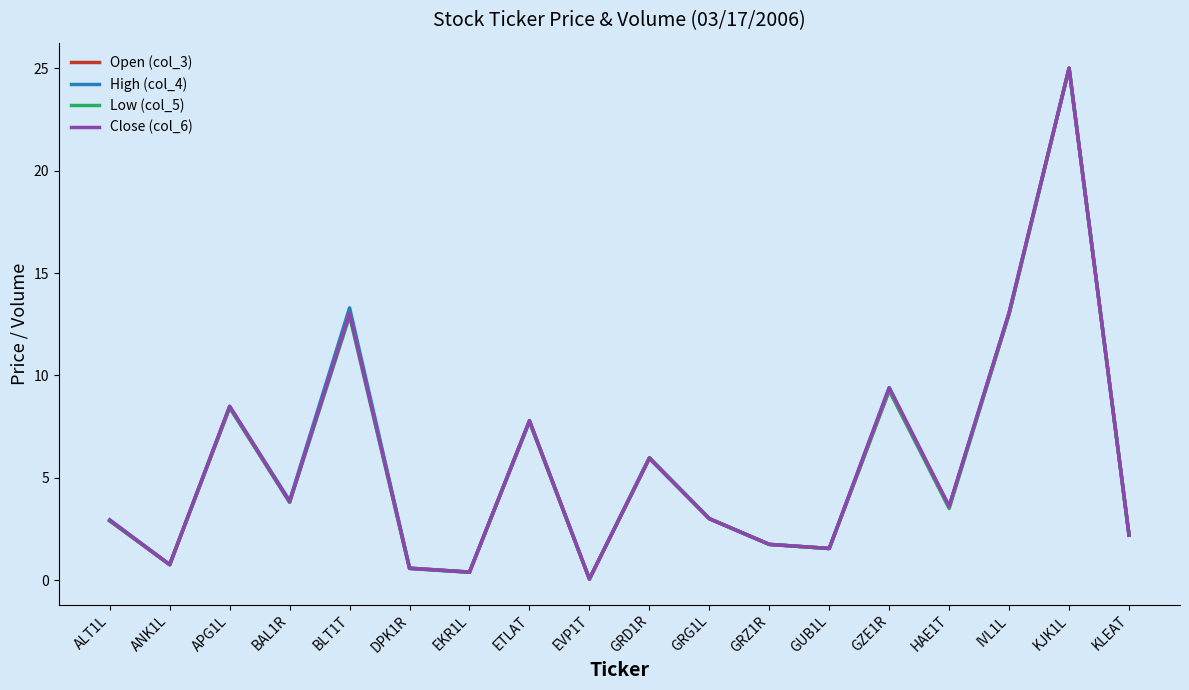

In Close (col_6), how many points are higher than both neighbors (excluding endpoints)?

6